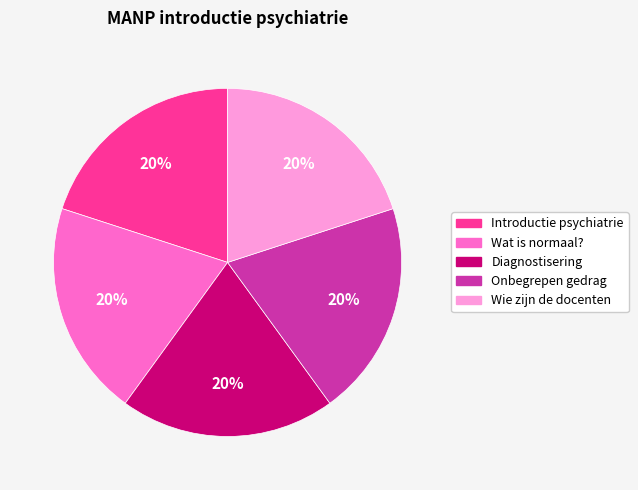

Count the number of slices in the pie.

5